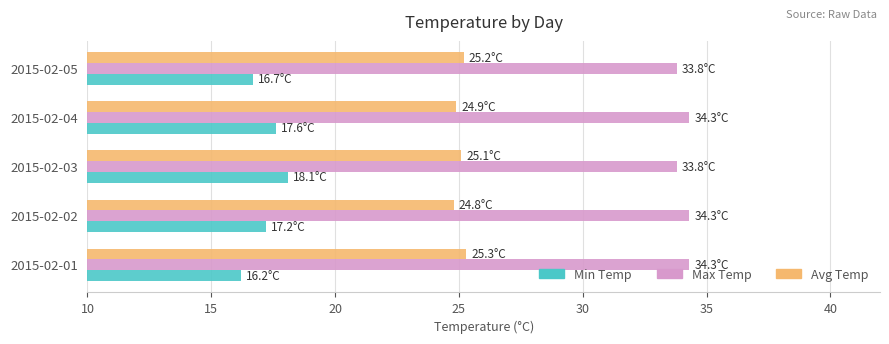

How many Min Temp values are between 16 and 17?

2